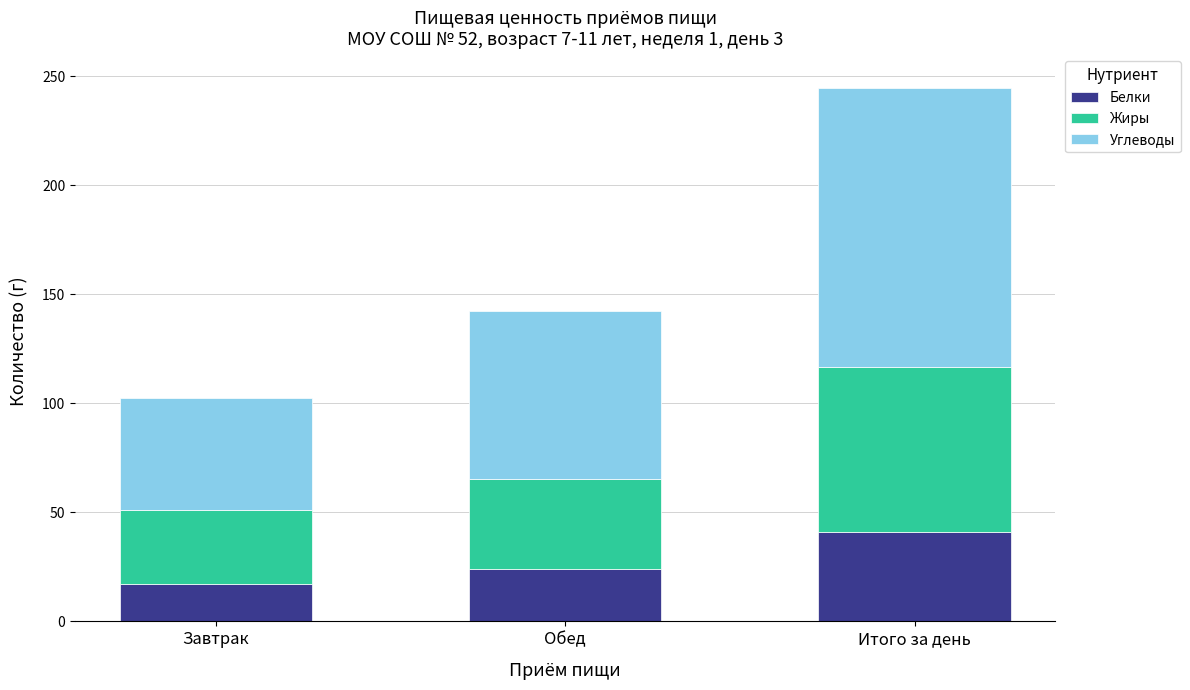

Reading left to right, what are the values for Белки?

17.1	24.1	41.1